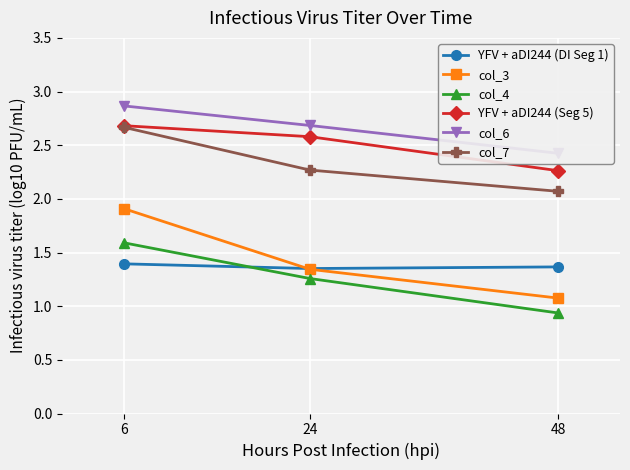

What is the total value across all series at 48?

10.1